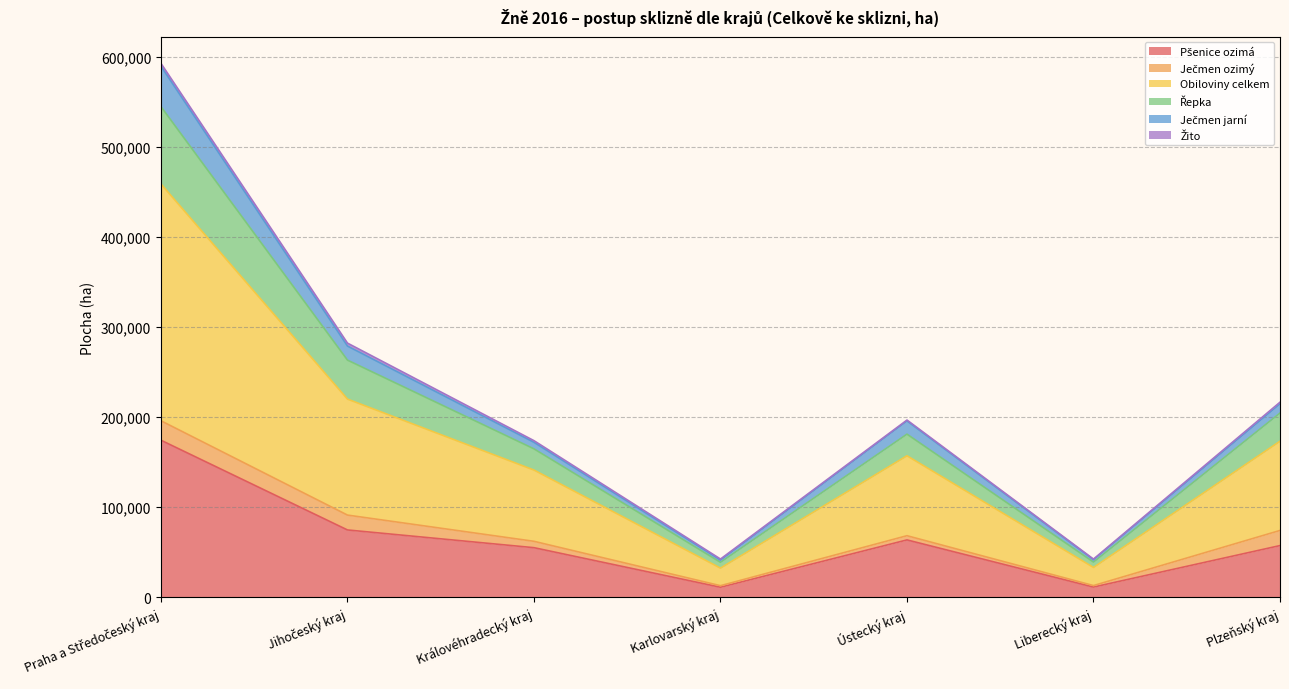

True or false: Řepka and Pšenice ozimá cross at least once.

False